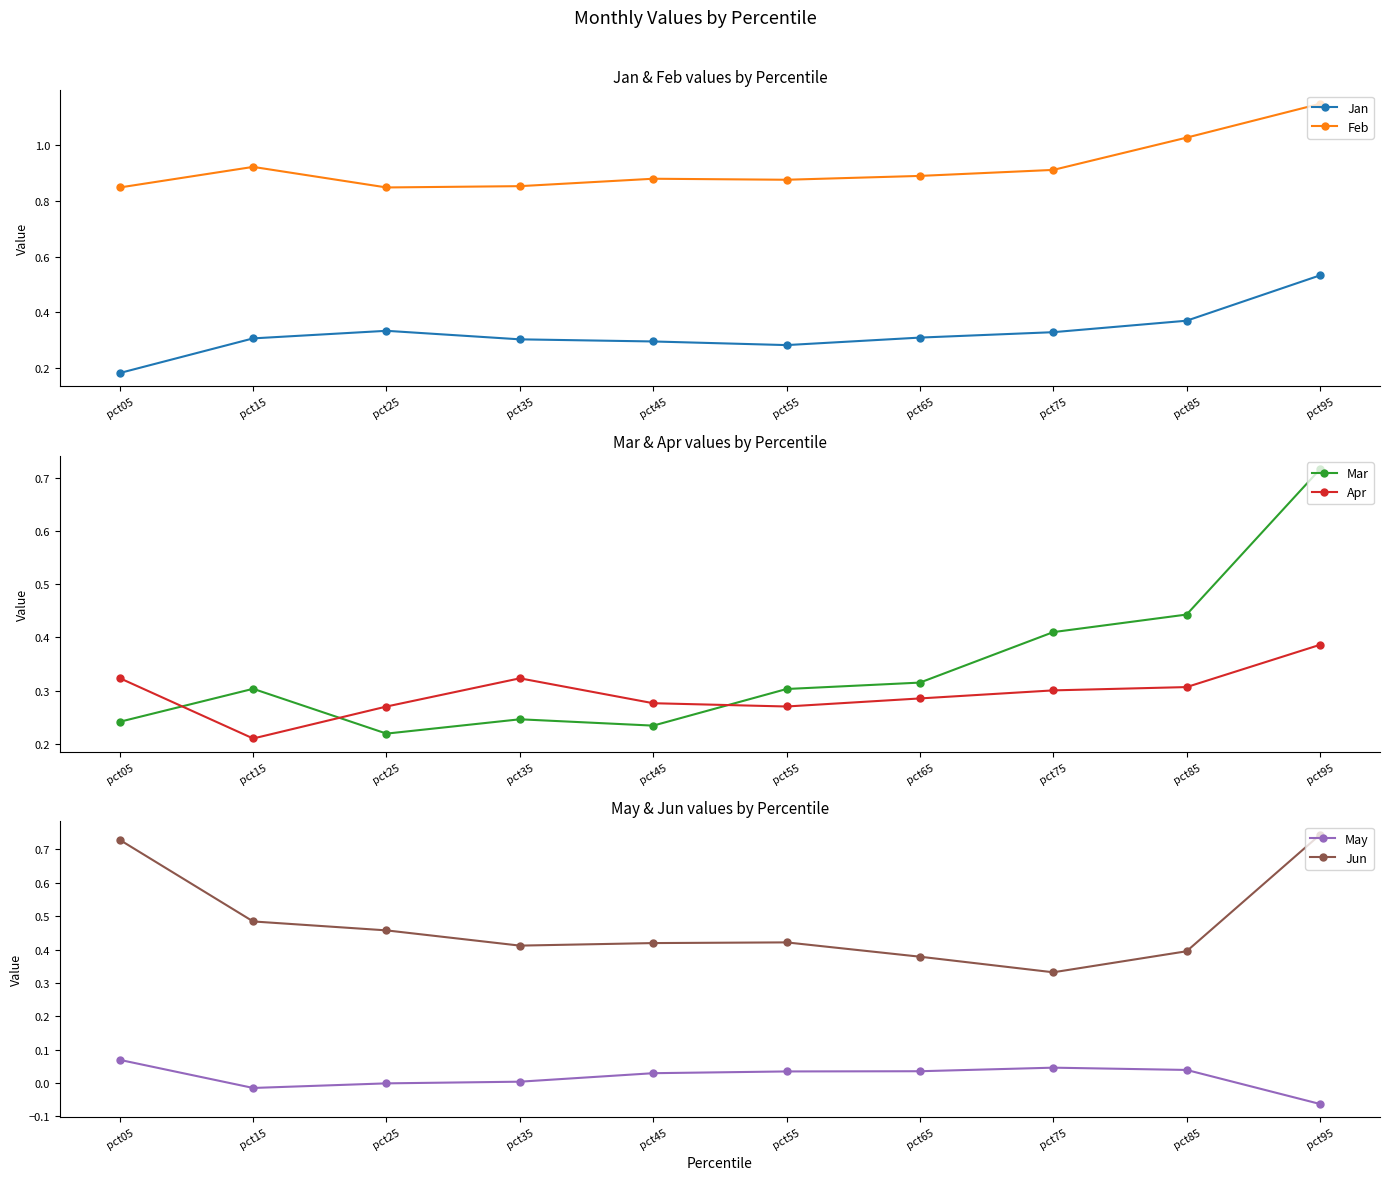

What is the sum of the Apr values at pct85 and pct95?

0.7